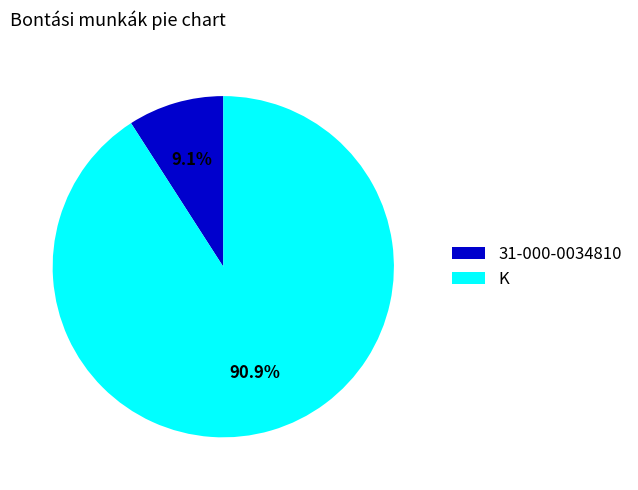

What percentage is the K slice, to the nearest percent?

91%